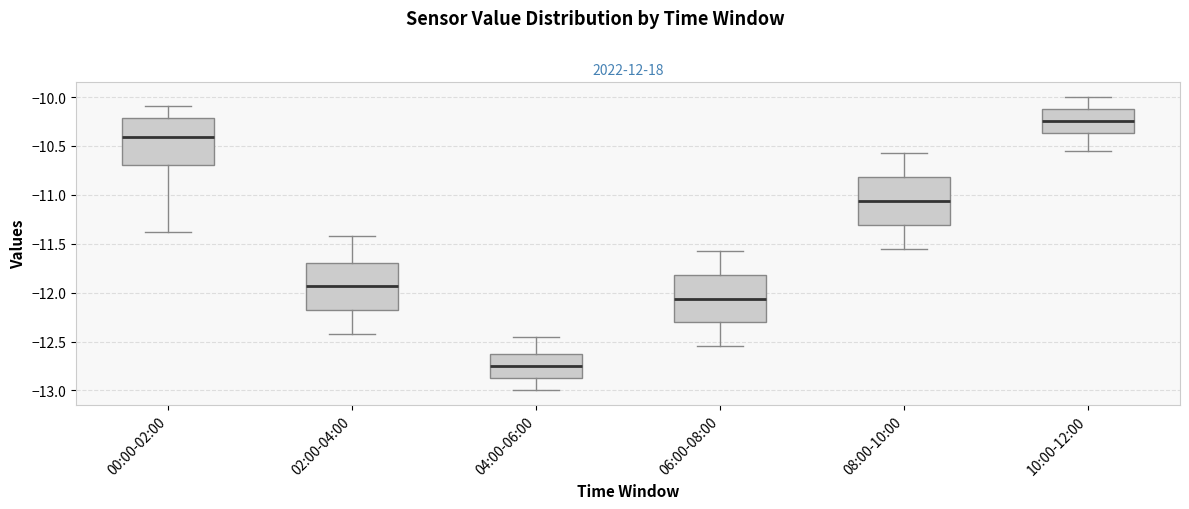

Where does the upper whisker of the box for 04:00-06:00 end on the y-axis? The values are not printed on the chart, so give them approximately, as read against the axis.

-12.45